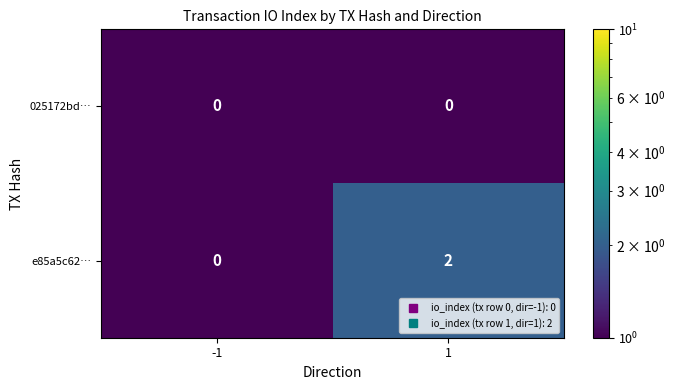

The value of e85a5c62… at -1 is 0. True or false?

True